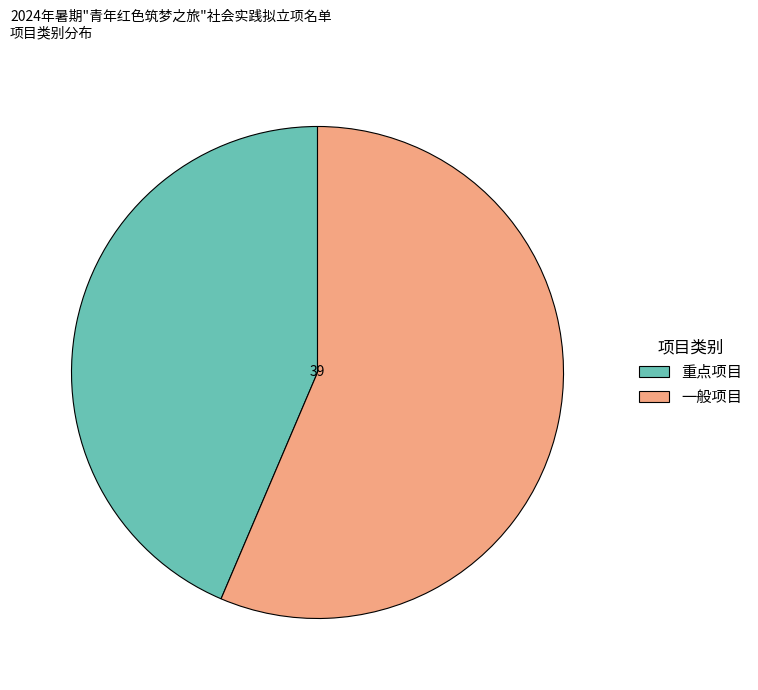

Do 一般项目 and 重点项目 together represent more than half of the pie?

Yes